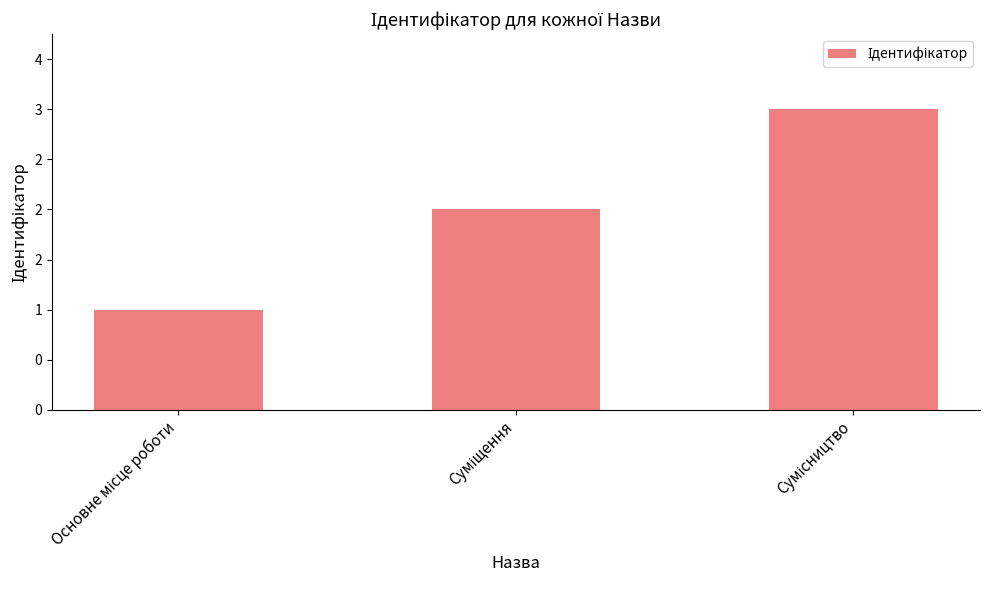

At which category does the chart reach its peak across all series?

Сумісництво